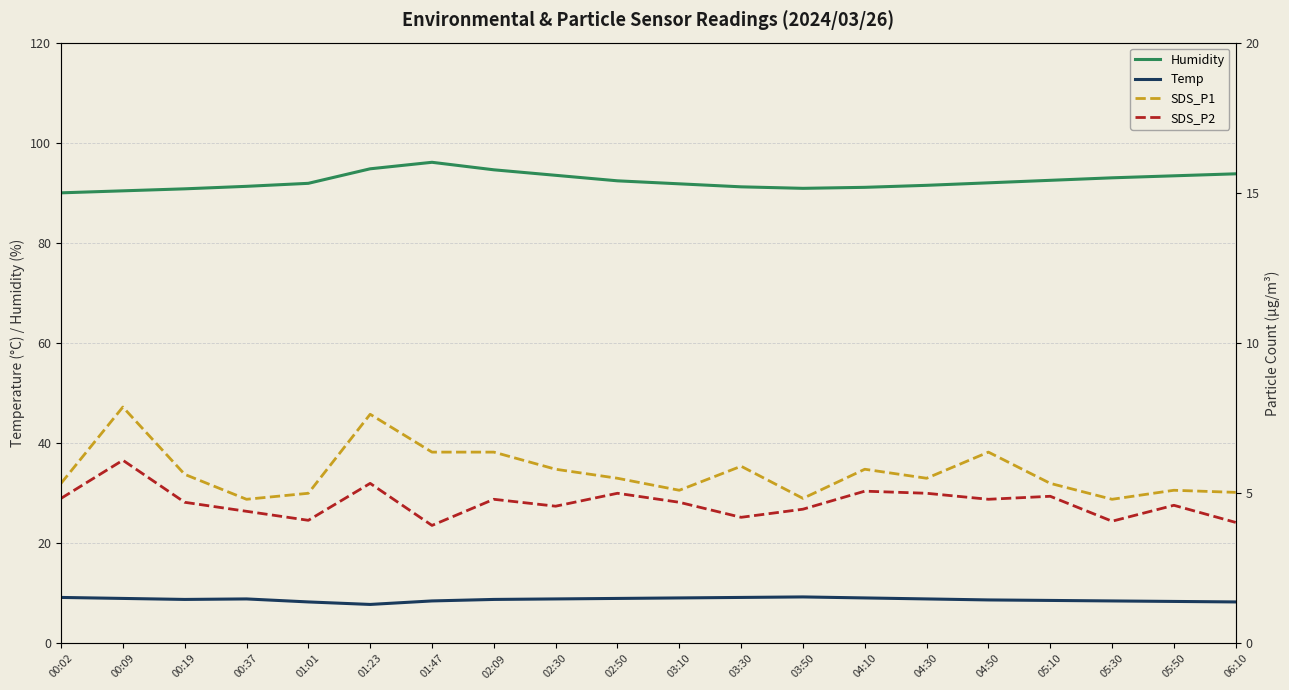

True or false: SDS_P2 and Temp intersect in this chart.

False